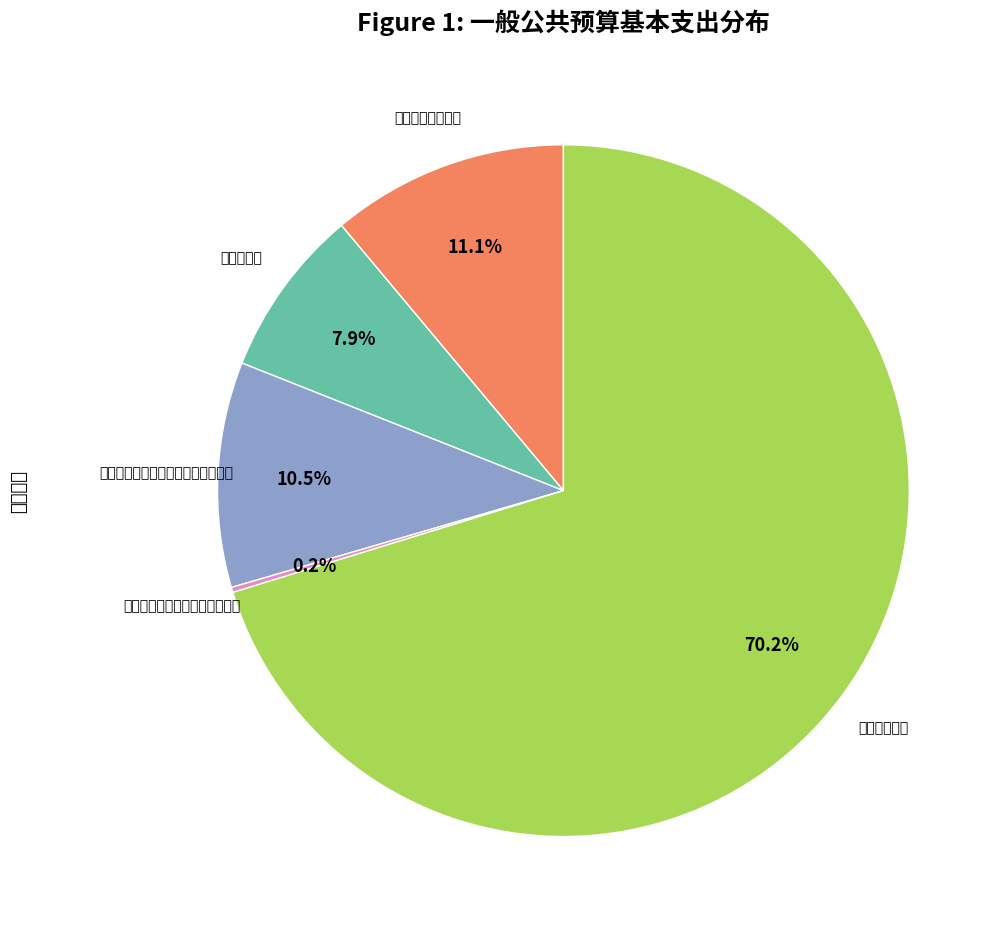

Is there any slice that represents more than half of the pie?

Yes